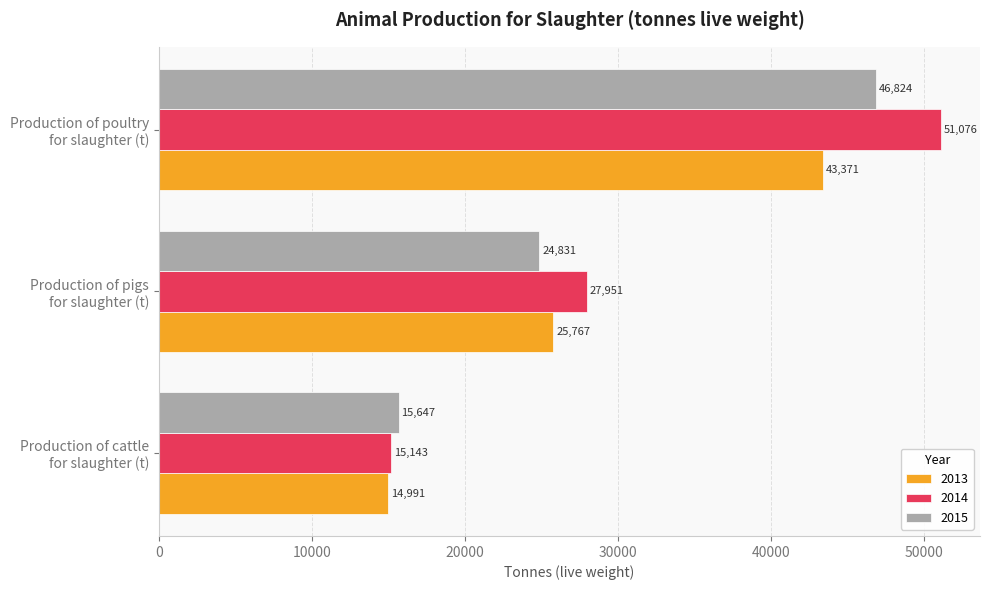

Rank the series by their maximum value, from lowest to highest.

2013, 2015, 2014